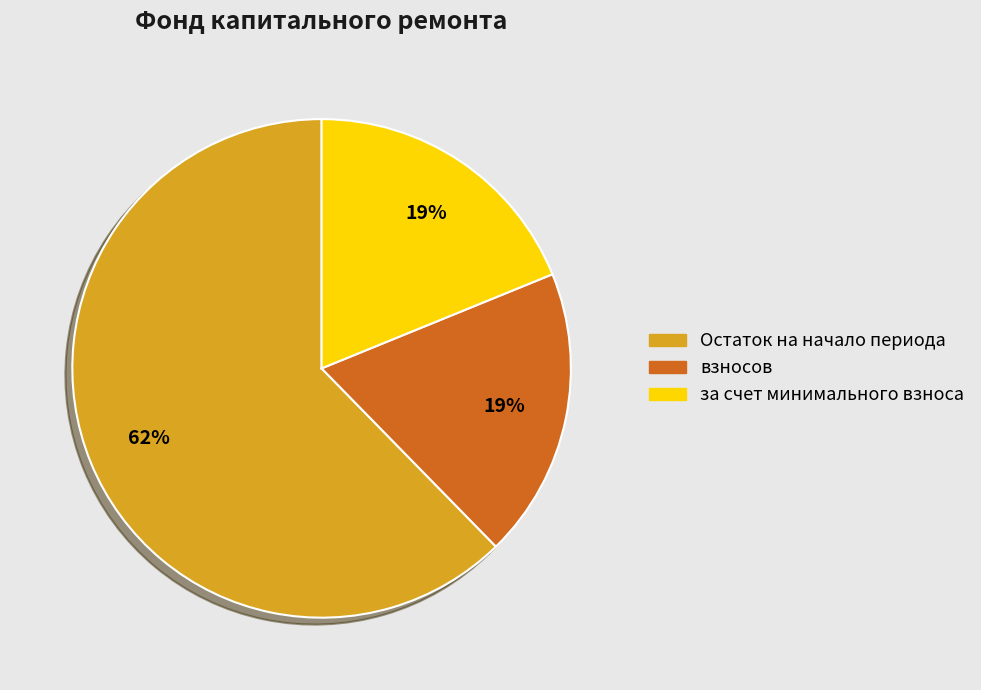

Which category has the biggest portion of the pie?

Остаток на начало периода